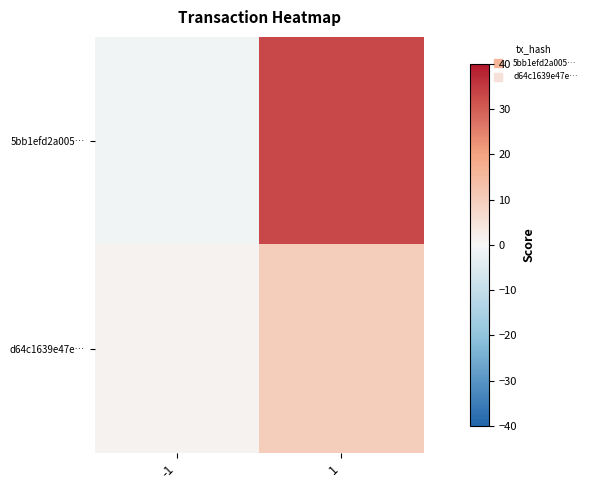

Which series changed the most between -1 and 1?

5bb1efd2a005…